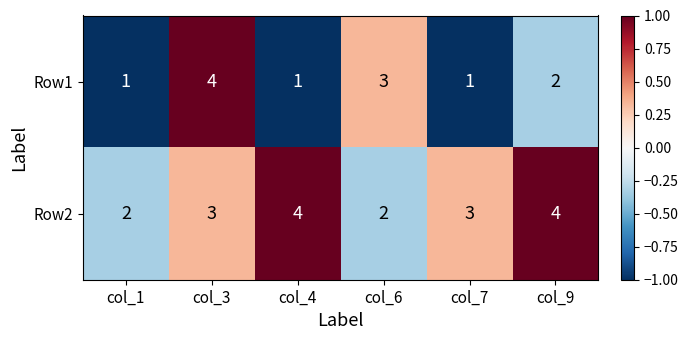

Reading left to right, list all the values displayed in this chart.

Row1: col_1=1	col_3=4	col_4=1	col_6=3	col_7=1	col_9=2
Row2: col_1=2	col_3=3	col_4=4	col_6=2	col_7=3	col_9=4